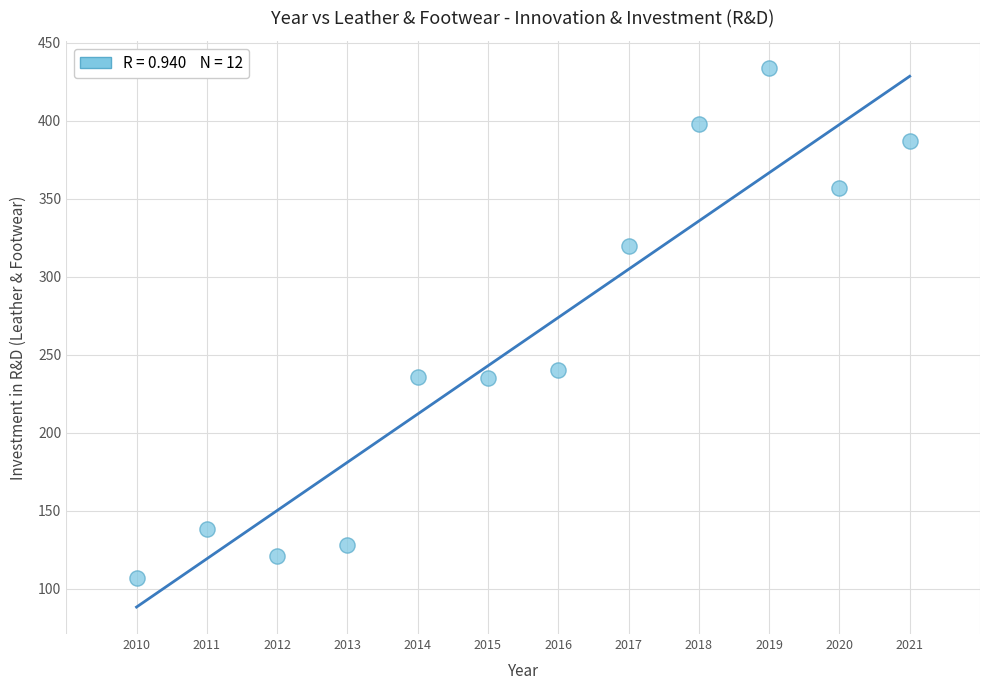

What Y value in the scatter plot is closest to 270?

240.0